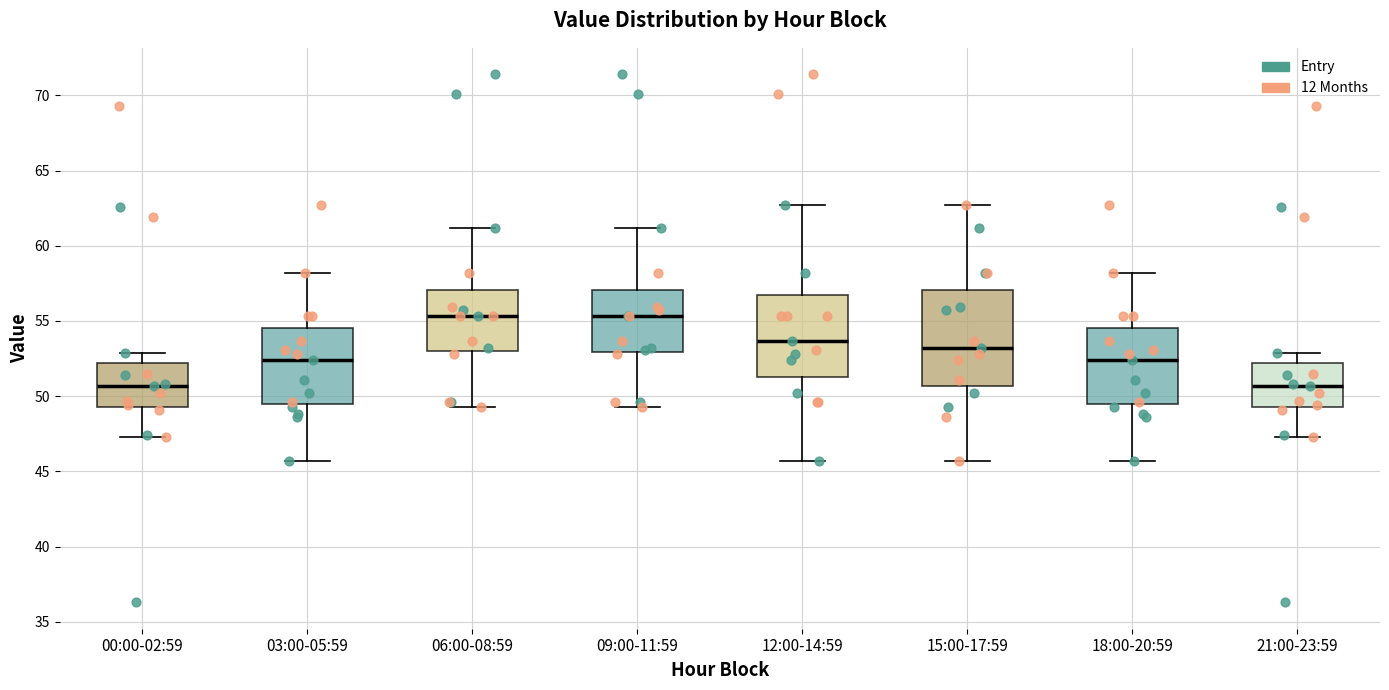

Reading left to right, read every box against the y-axis: the position of its median line, the range the box covers, and the ends of its whiskers. The values are not printed on the chart, so give them approximately, as read against the axis.

00:00-02:59: median 50.5, box 49.5 to 52.0, whiskers 47.5 to 53.0
03:00-05:59: median 52.5, box 49.5 to 54.5, whiskers 45.5 to 58.0
06:00-08:59: median 55.5, box 53.0 to 57.0, whiskers 49.5 to 61.0
09:00-11:59: median 55.5, box 53.0 to 57.0, whiskers 49.5 to 61.0
12:00-14:59: median 53.5, box 51.5 to 57.0, whiskers 45.5 to 62.5
15:00-17:59: median 53.0, box 50.5 to 57.0, whiskers 45.5 to 62.5
18:00-20:59: median 52.5, box 49.5 to 54.5, whiskers 45.5 to 58.0
21:00-23:59: median 50.5, box 49.5 to 52.0, whiskers 47.5 to 53.0